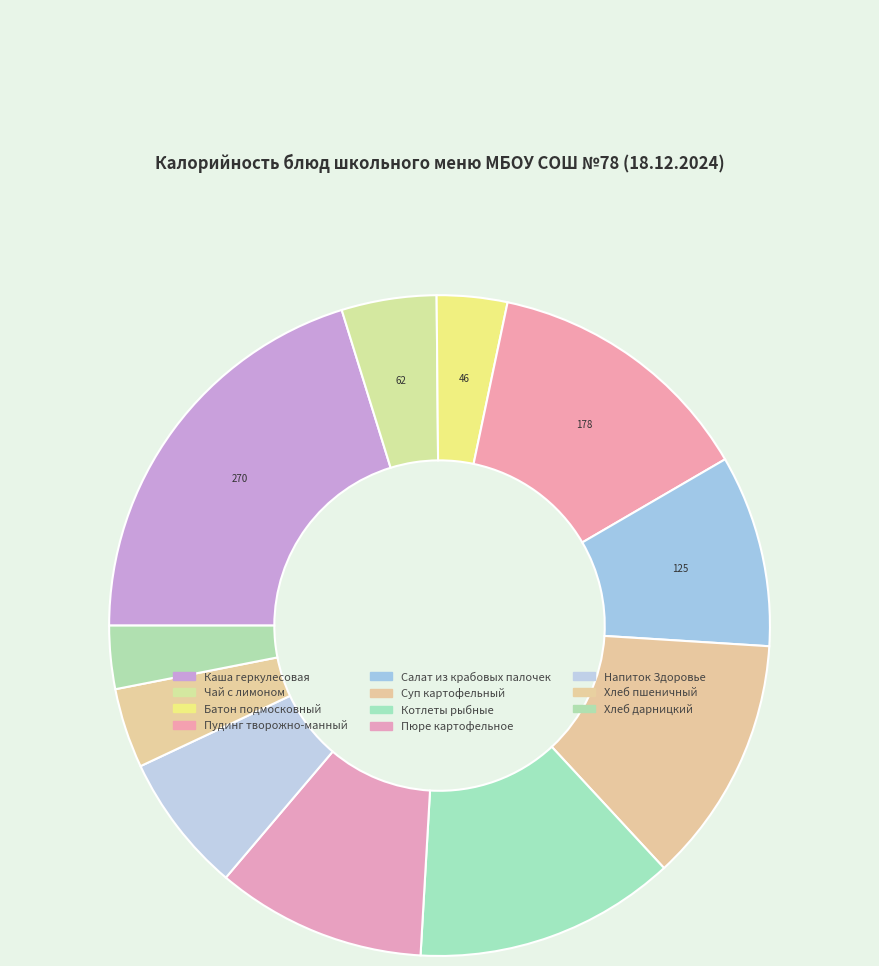

Does any single category account for the majority?

No